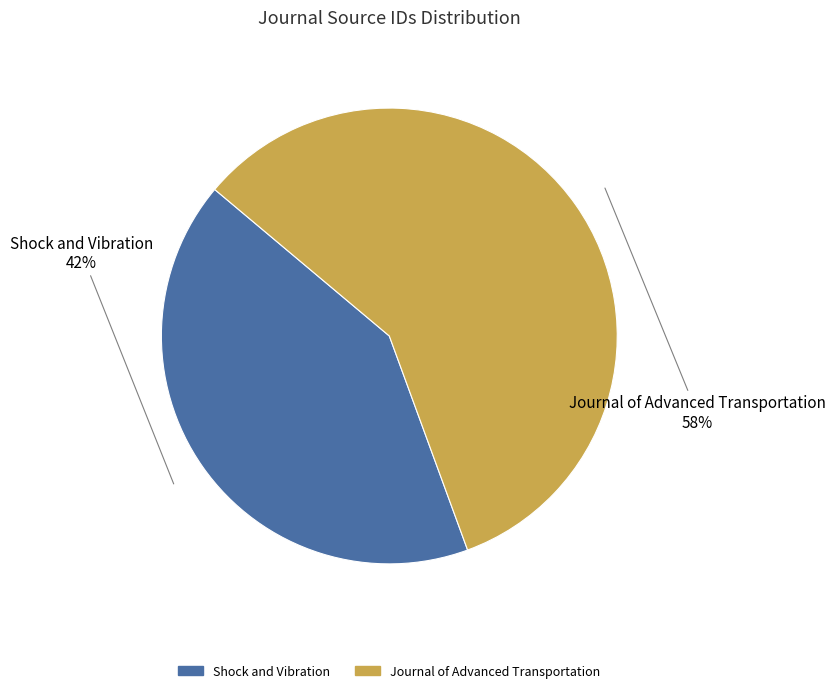

Between Journal of Advanced Transportation and Shock and Vibration, which is larger?

Journal of Advanced Transportation